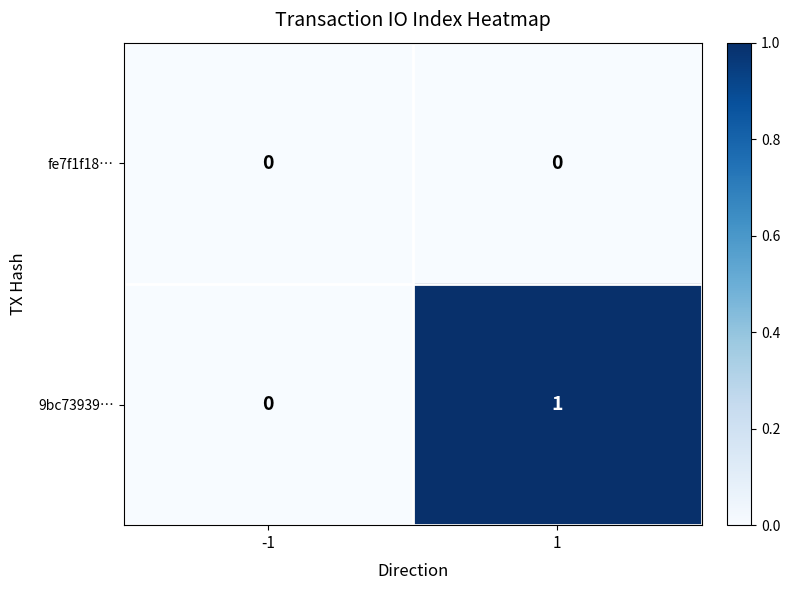

What is the difference between the highest and lowest values at 1?

1